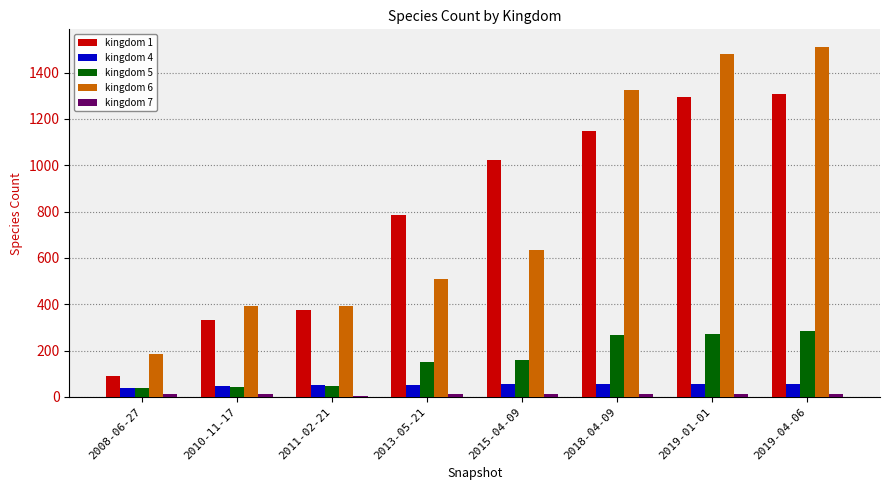

How many groups of bars are there?

8